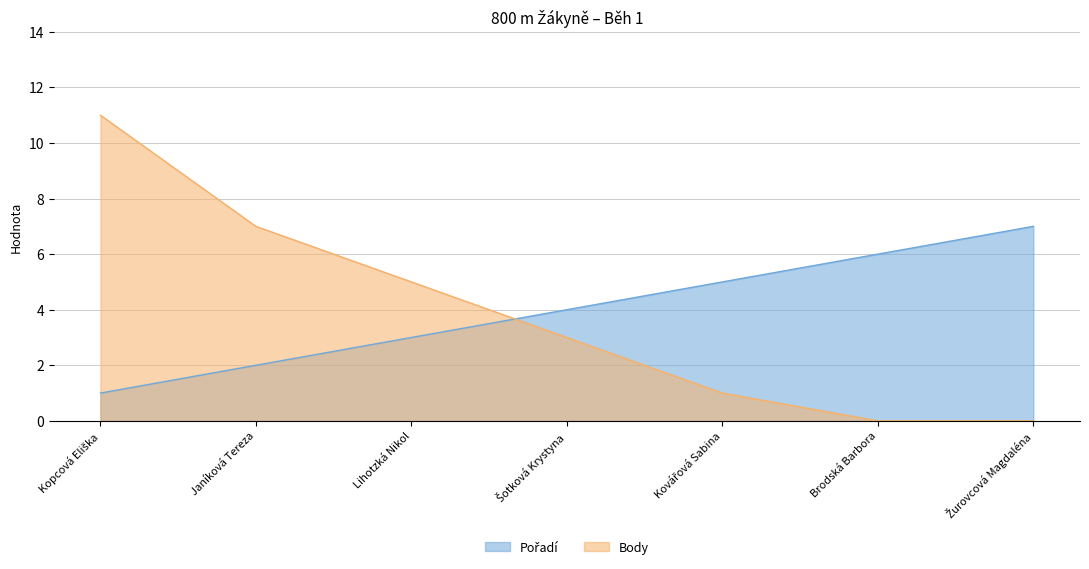

What is the maximum value for Pořadí?

7